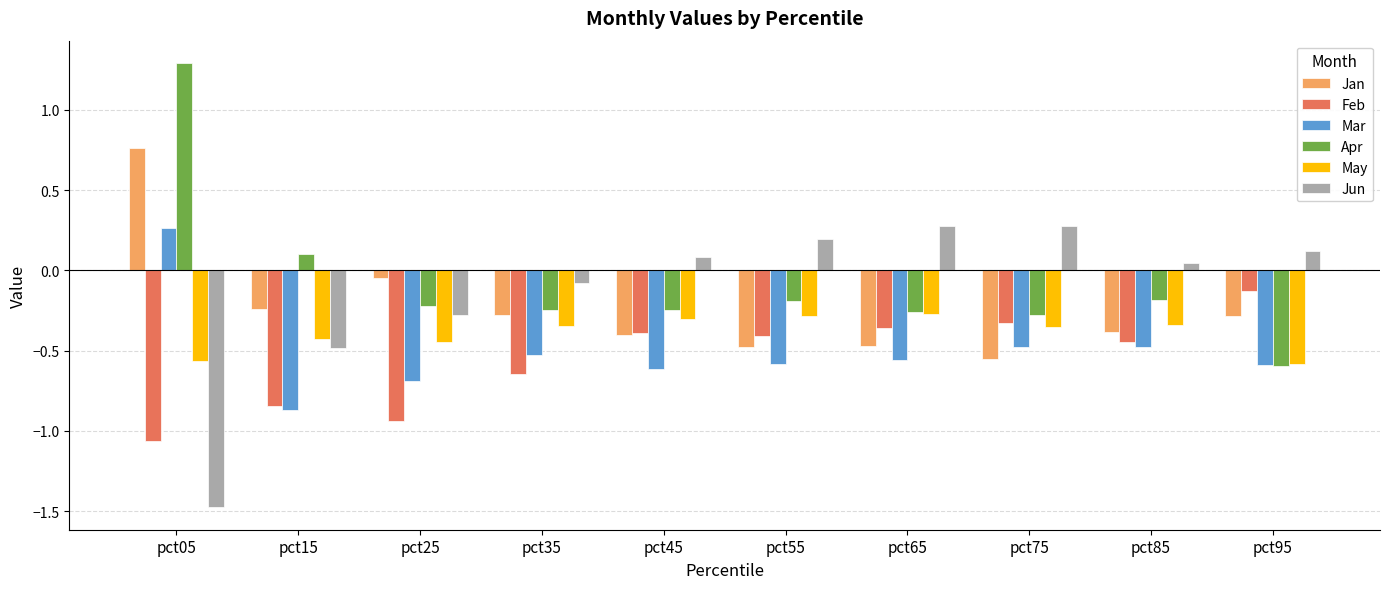

What is the total value across all series at pct25?

-2.6